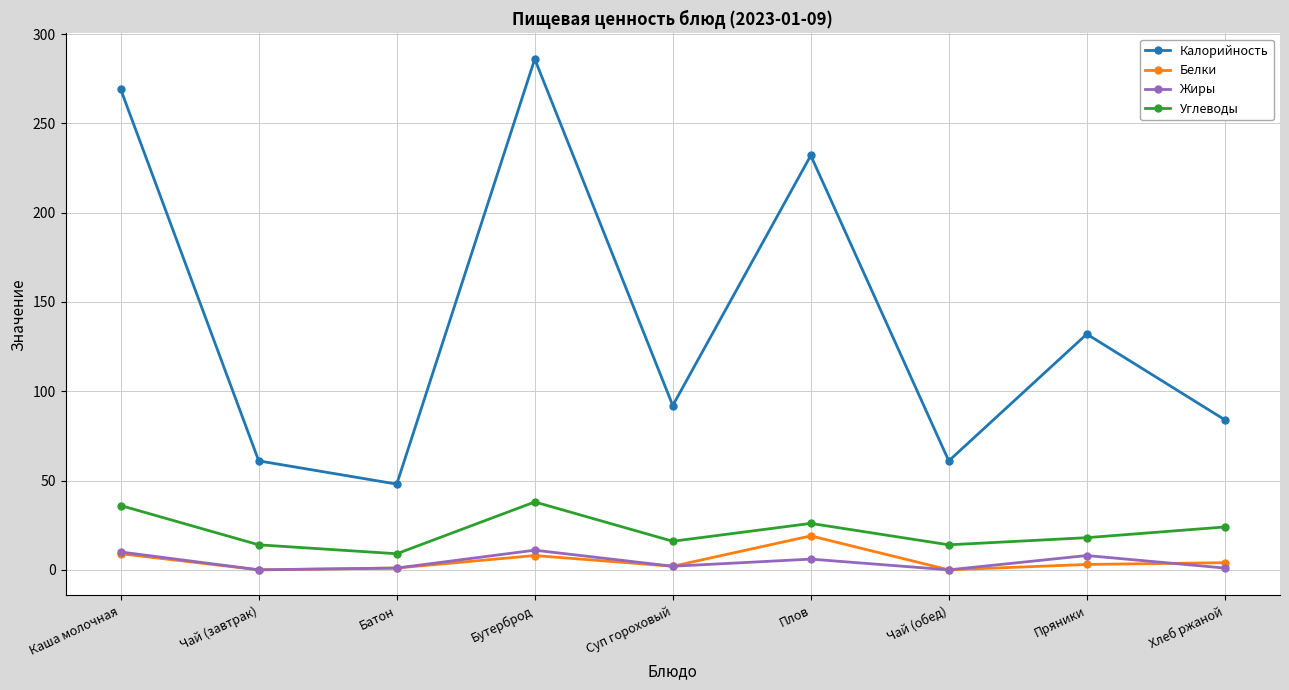

What are all the series names shown in the legend?

Калорийность, Белки, Жиры, Углеводы